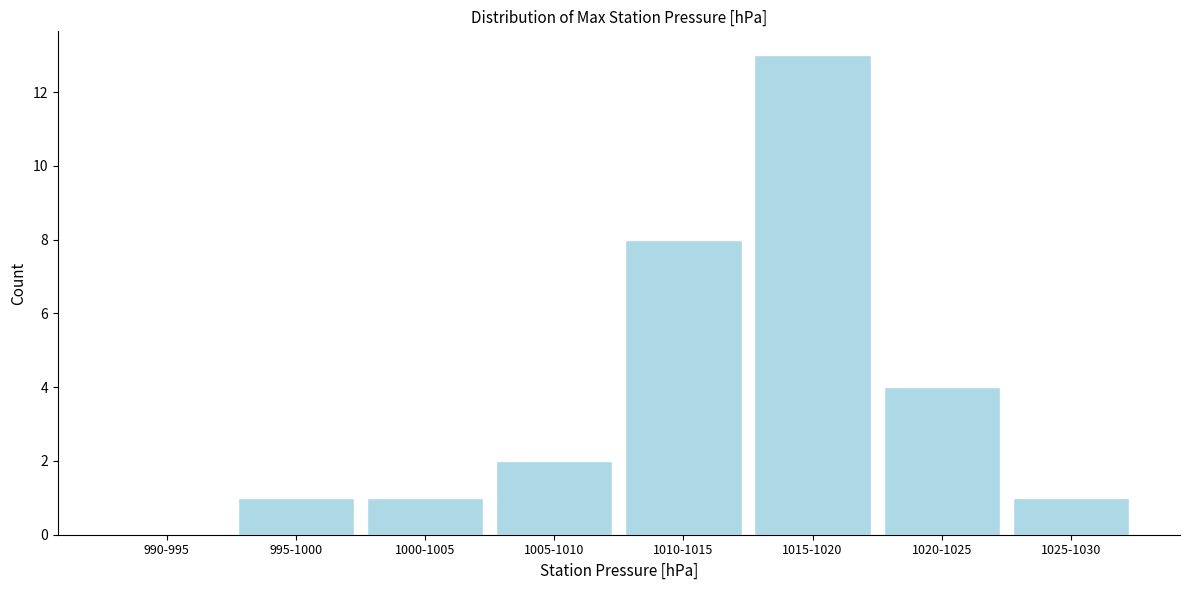

Reading left to right, what are all the values shown in this chart?

990-995=0	995-1000=1	1000-1005=1	1005-1010=2	1010-1015=8	1015-1020=13	1020-1025=4	1025-1030=1